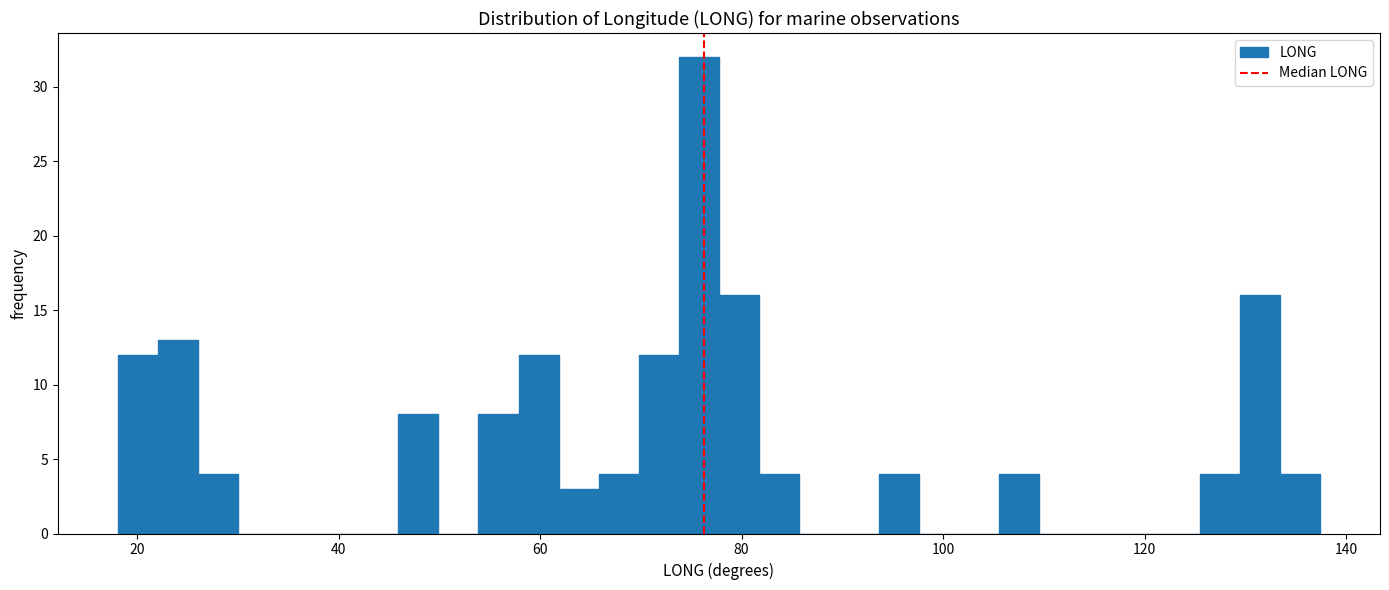

Read against the x-axis, roughly where is the centre of the tallest bar?

76